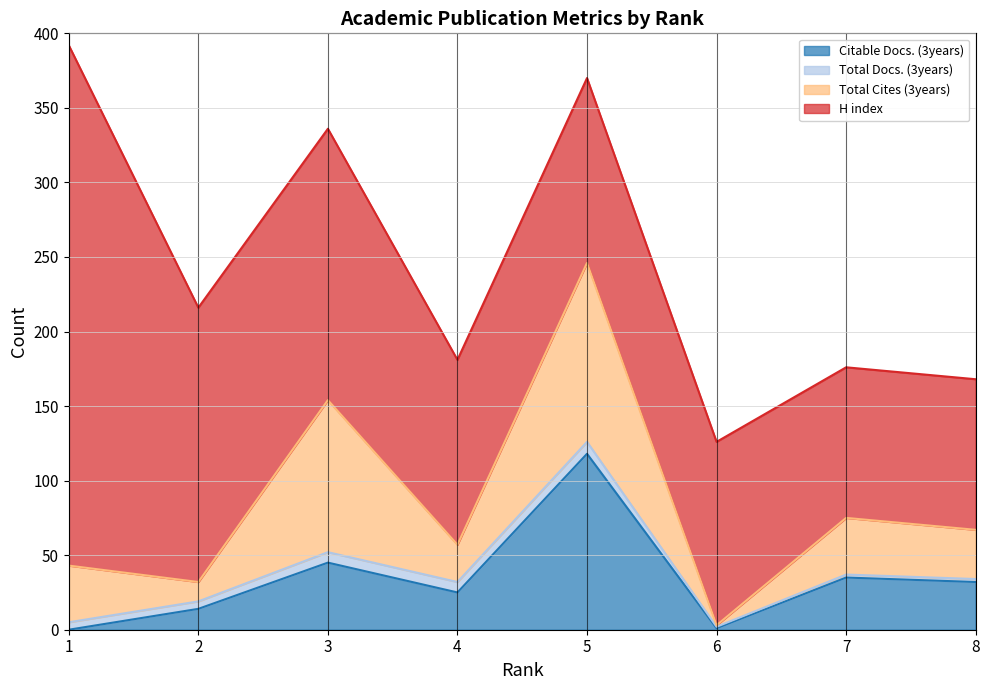

At which category does Citable Docs. (3years) reach its first local peak?

3